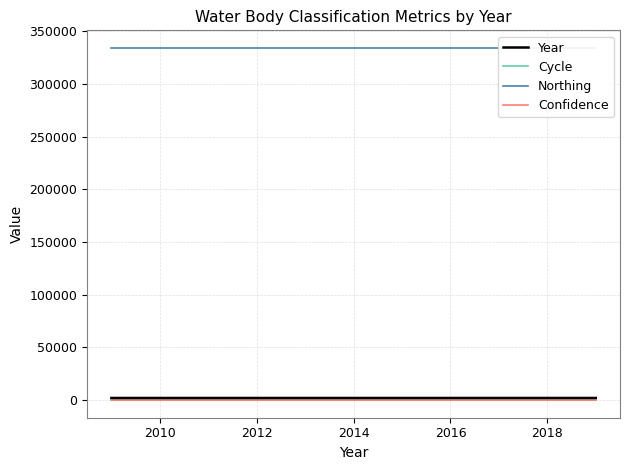

True or false: Northing has more than 2 interior local peaks.

False